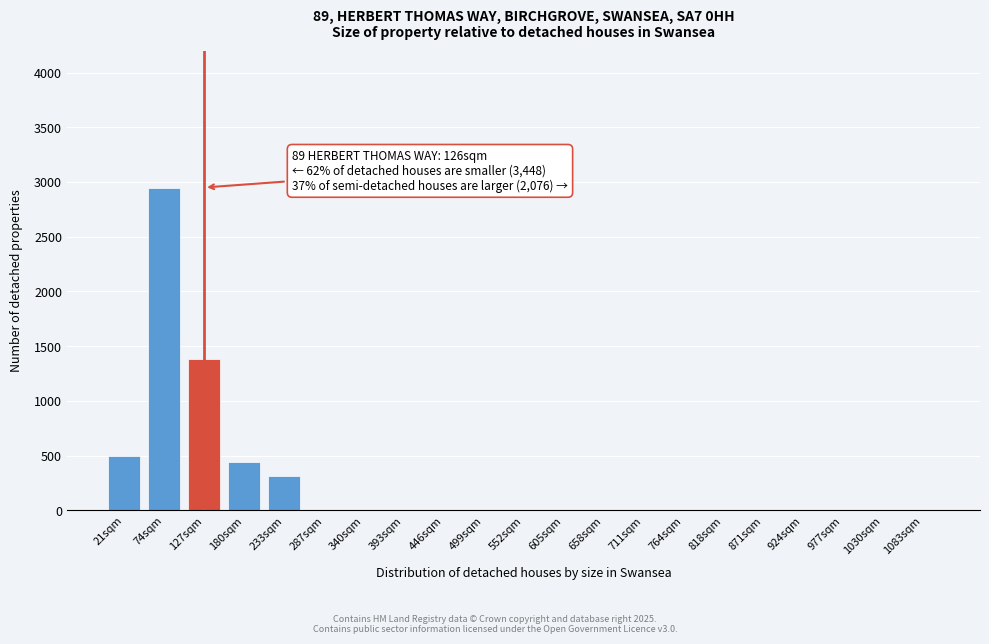

Reading right to left, extract all data points from this chart.

1083sqm=0	1030sqm=0	977sqm=0	924sqm=0	871sqm=0	818sqm=0	764sqm=0	711sqm=0	658sqm=0	605sqm=0	552sqm=0	499sqm=0	446sqm=0	393sqm=0	340sqm=0	287sqm=0	233sqm=310	180sqm=440	127sqm=1380	74sqm=2950	21sqm=500